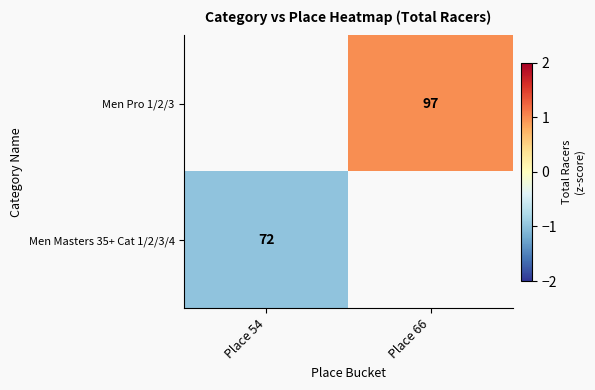

How many values in Men Masters 35+ Cat 1/2/3/4 are below zero?

1